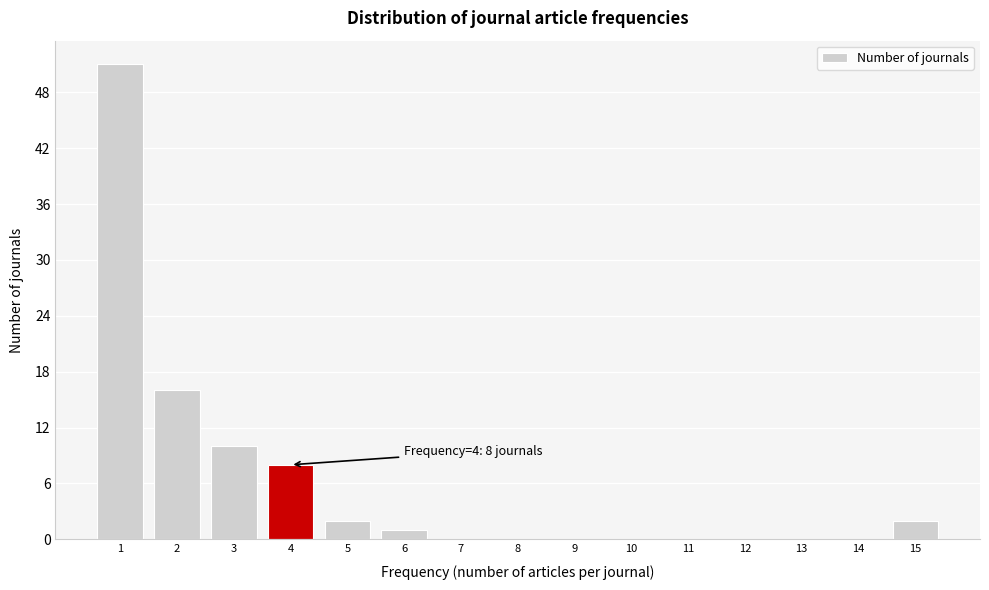

Reading left to right, transcribe all the data shown in this chart.

1=51	2=16	3=10	4=8	5=2	6=1	7=0	8=0	9=0	10=0	11=0	12=0	13=0	14=0	15=2